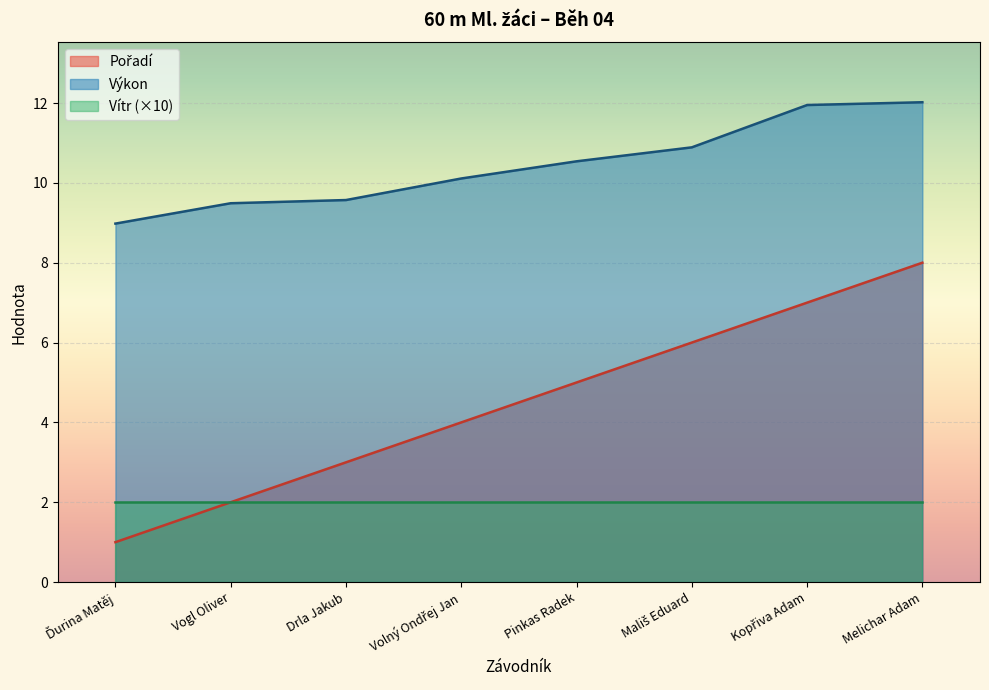

The Pořadí series shows 5.6 at Volný Ondřej Jan. True or false?

False